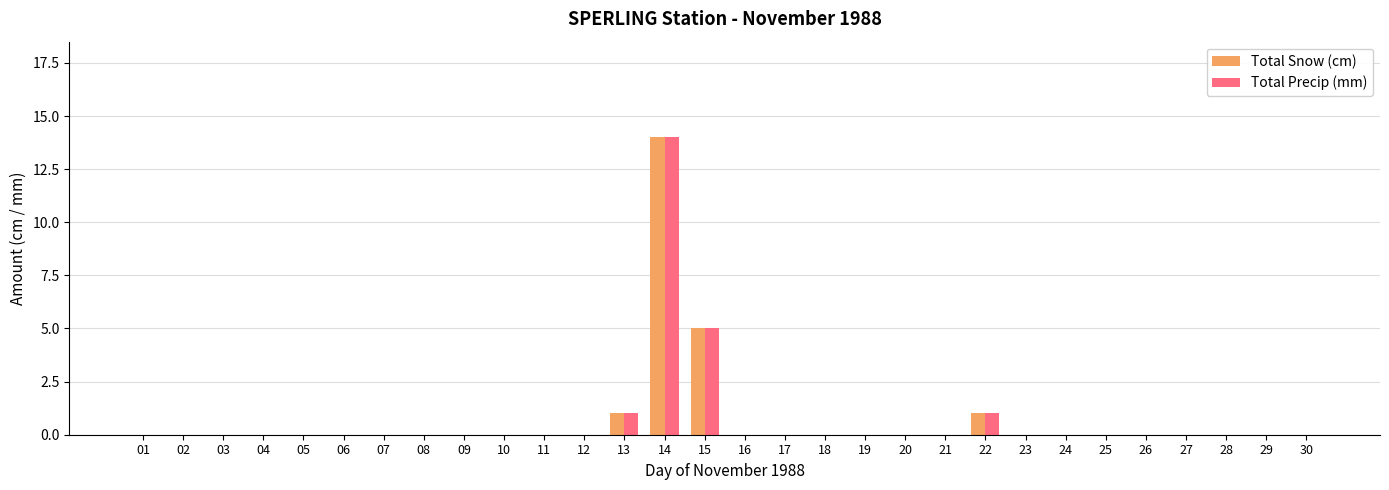

Reading right to left, extract all data points from this chart.

Total Snow (cm): 0	0	0	0	0	0	0	0	1	0	0	0	0	0	0	5	14	1	0	0	0	0	0	0	0	0	0	0	0	0
Total Precip (mm): 0	0	0	0	0	0	0	0	1	0	0	0	0	0	0	5	14	1	0	0	0	0	0	0	0	0	0	0	0	0